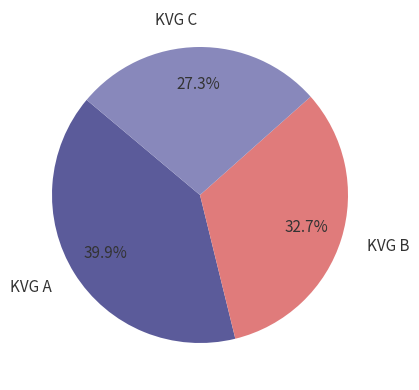

Count the number of slices in the pie.

3